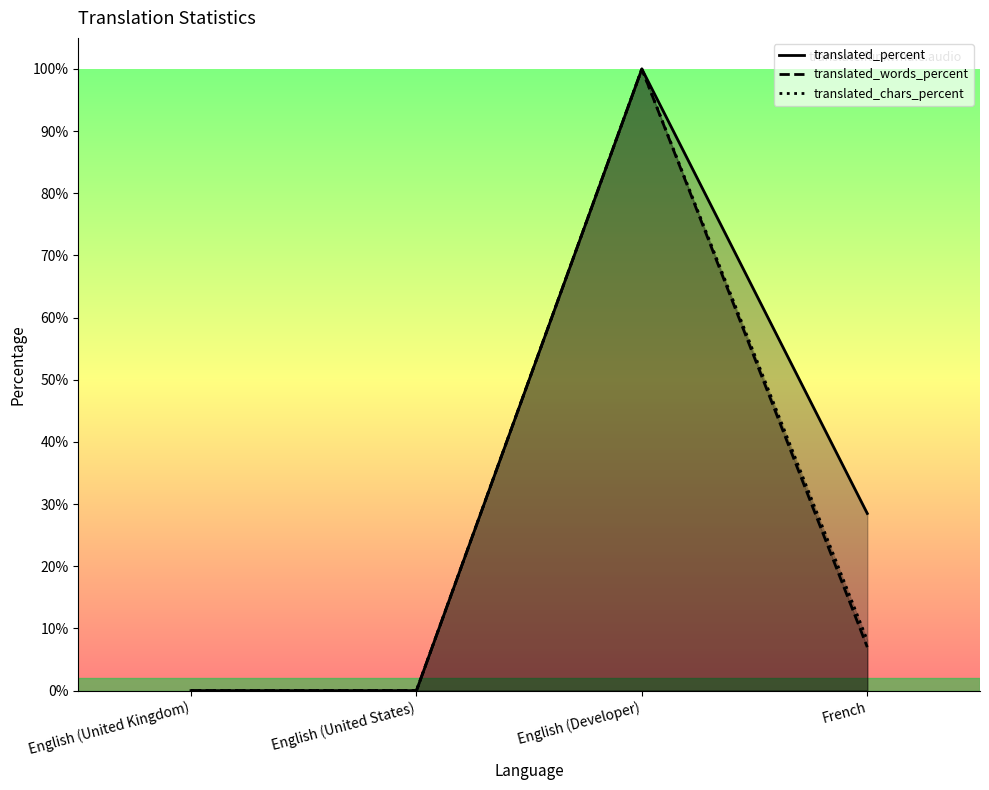

What is the maximum value for translated_chars_percent?

100.0